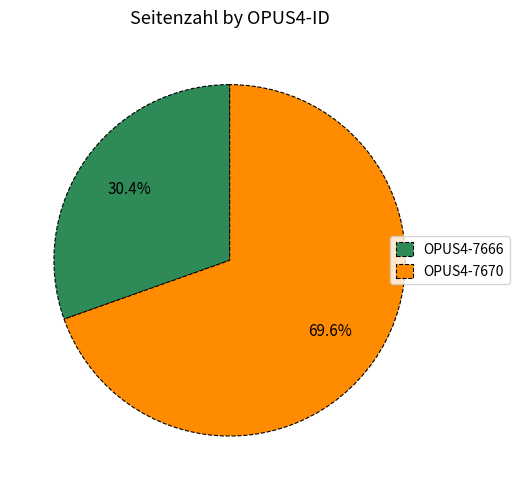

Does OPUS4-7670 represent more than half of the total?

Yes